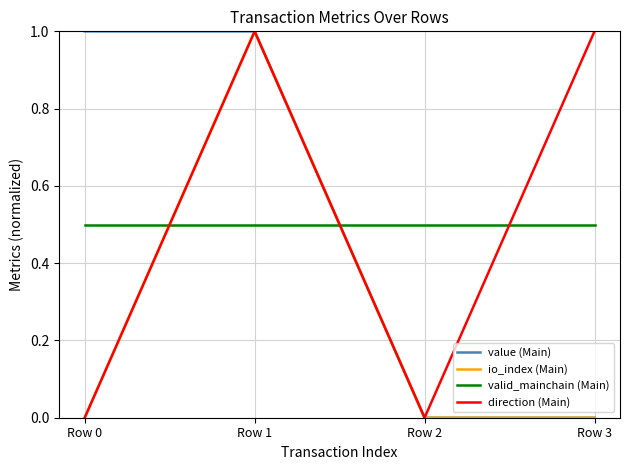

At which category is the sum across all series the highest?

Row 1